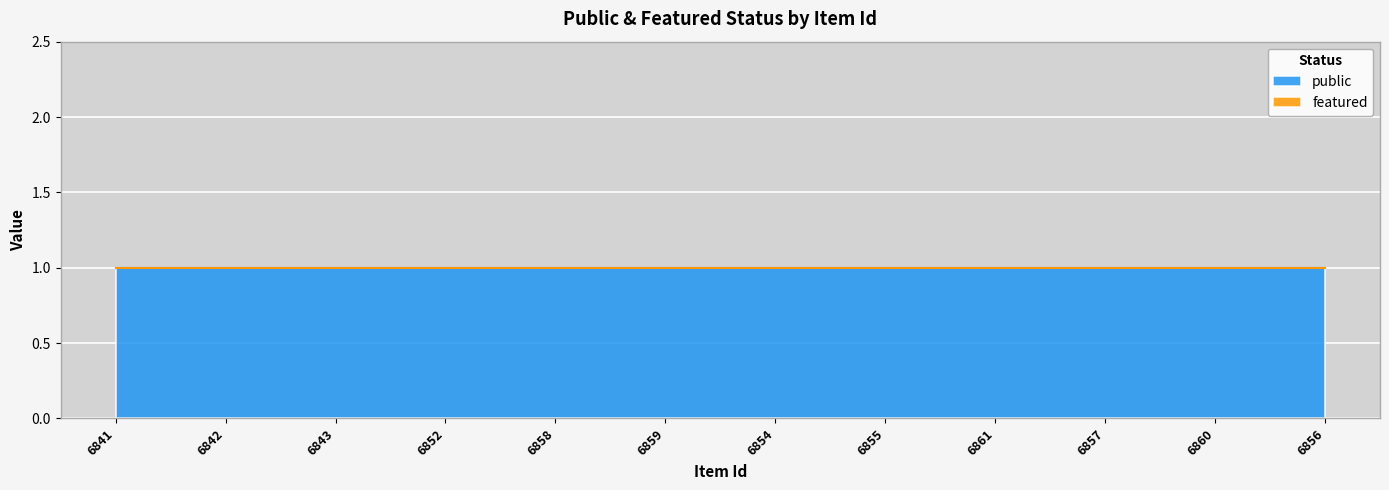

Does the chart display data point markers on the line(s)?

No